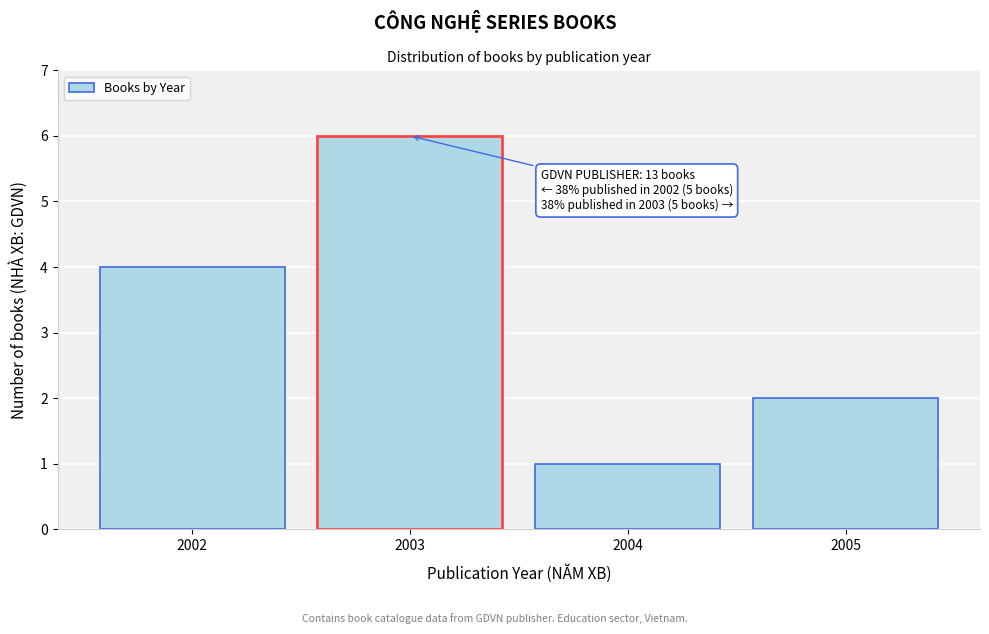

Which range on the x-axis has the tallest bar?

2002.5 to 2003.5